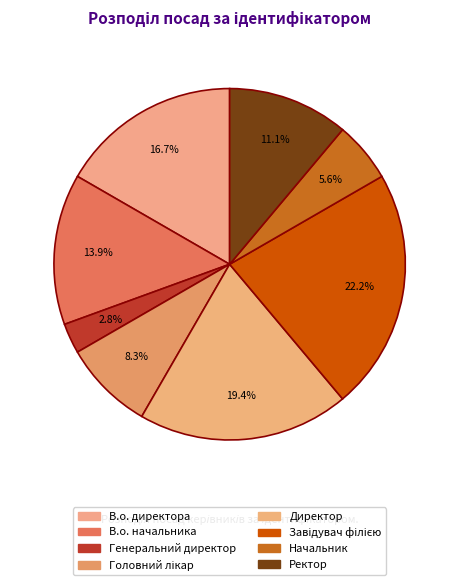

Rank the categories by value from highest to lowest.

Завідувач філією, Директор, В.о. директора, В.о. начальника, Ректор, Головний лікар, Начальник, Генеральний директор